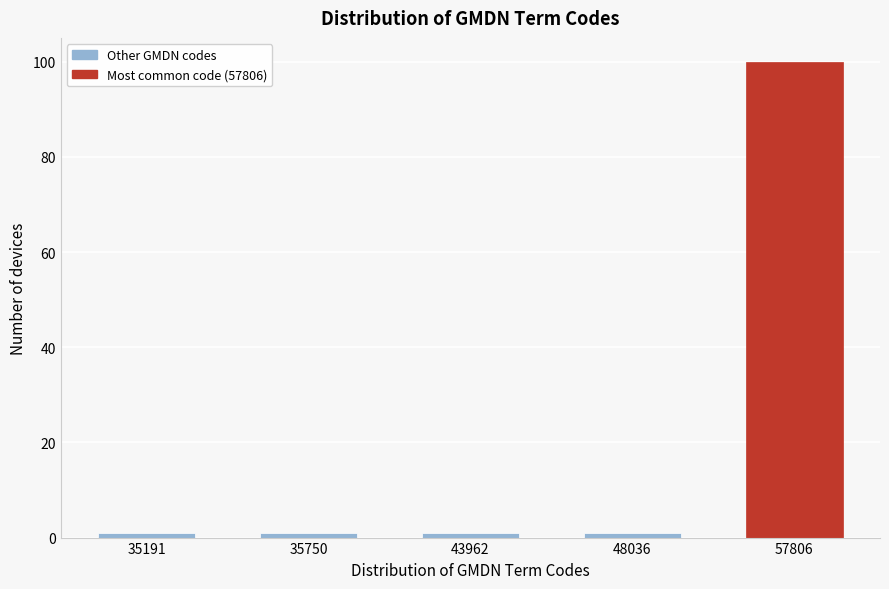

Reading right to left, list all the values displayed in this chart.

57806=100	48036=1	43962=1	35750=1	35191=1